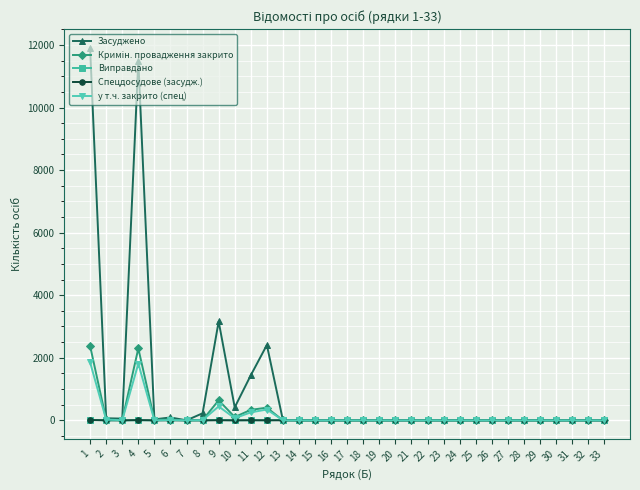

True or false: у т.ч. закрито (спец) has more than 2 interior local peaks.

True